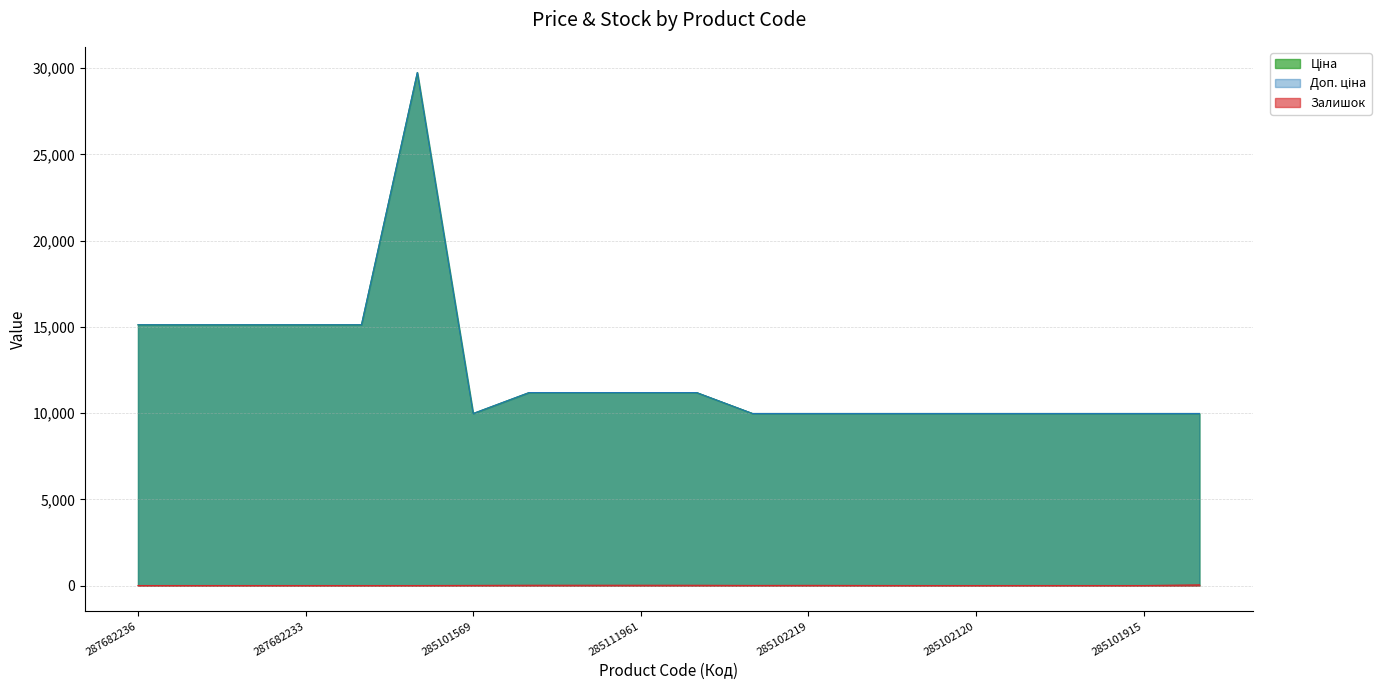

Rank the series by their maximum value, from highest to lowest.

Ціна, Доп. ціна, Залишок